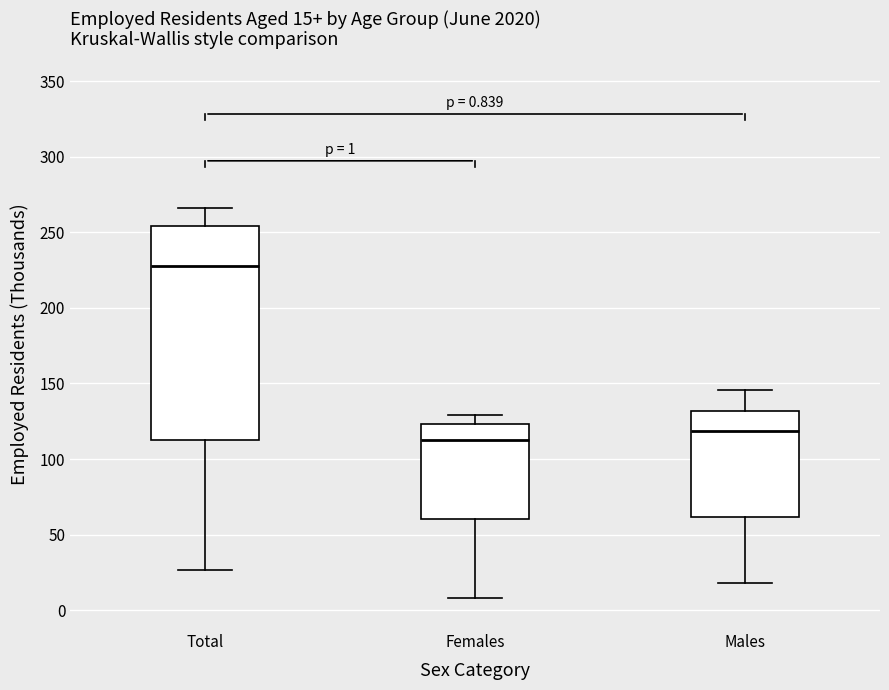

Comparing the boxes themselves (not the whiskers), which one is the tallest?

Total